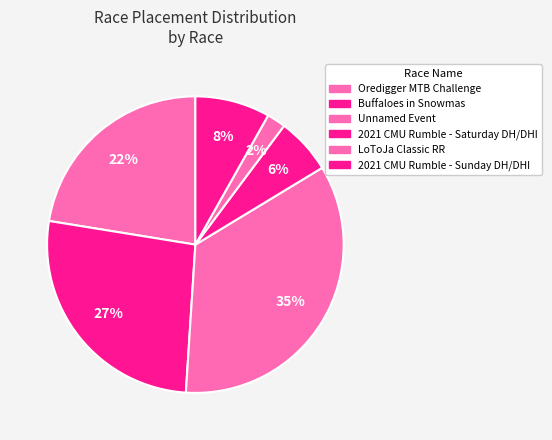

The 2021 CMU Rumble - Sunday DH/DHI slice represents 13% of the pie. True or false?

False